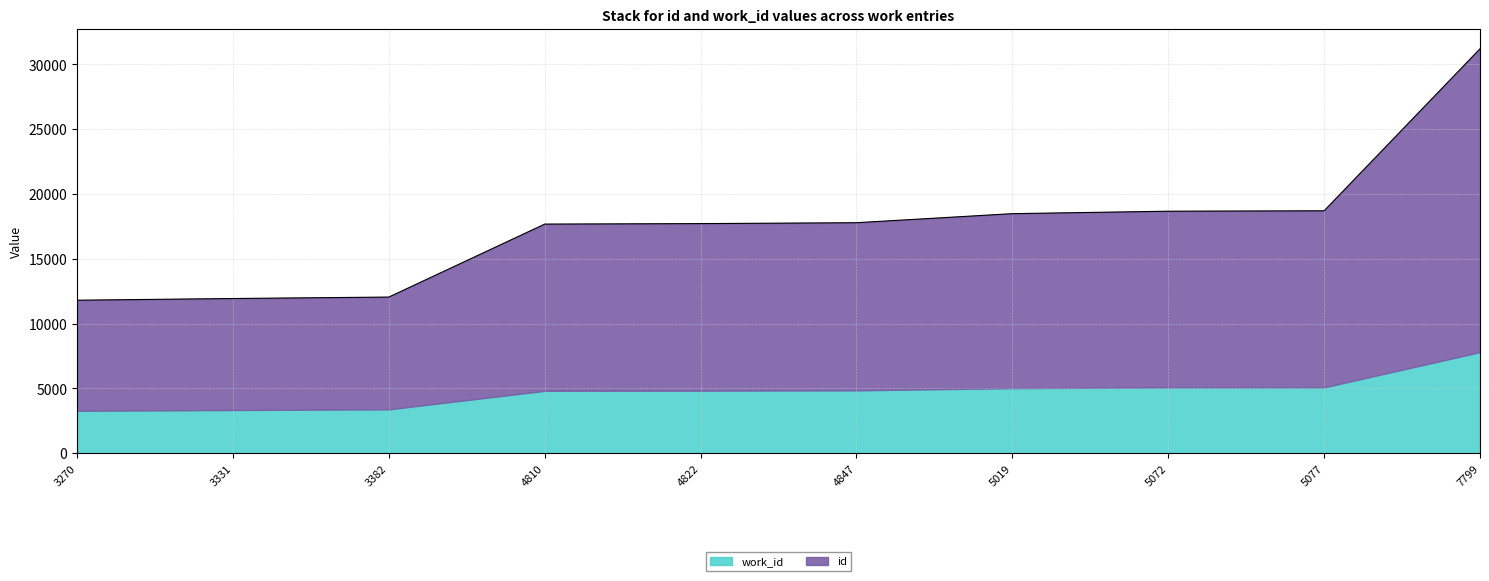

Rank the categories by value from highest to lowest.

7799, 5077, 5072, 5019, 4847, 4822, 4810, 3382, 3331, 3270